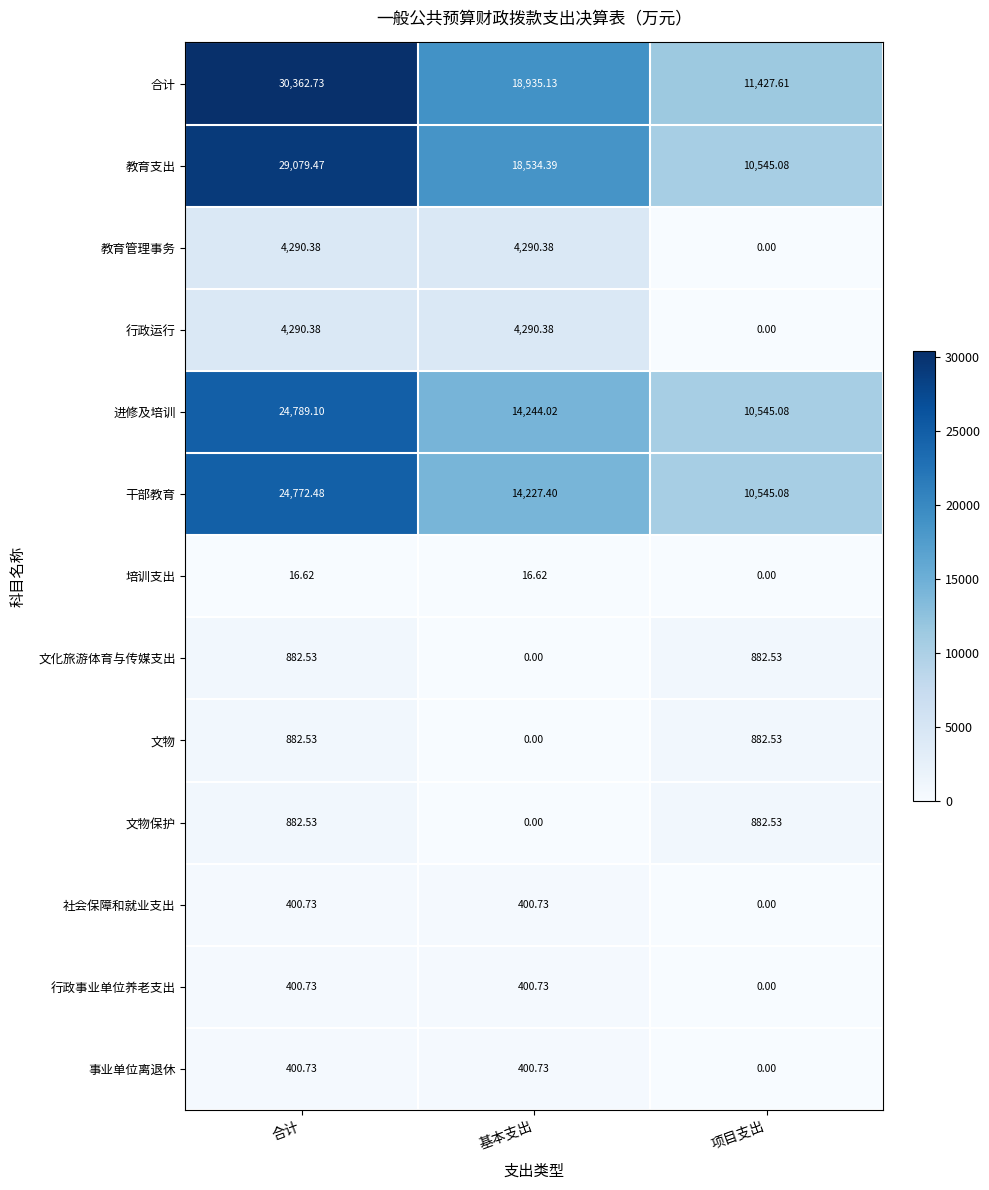

How many values in the 培训支出 series exceed 16?

2